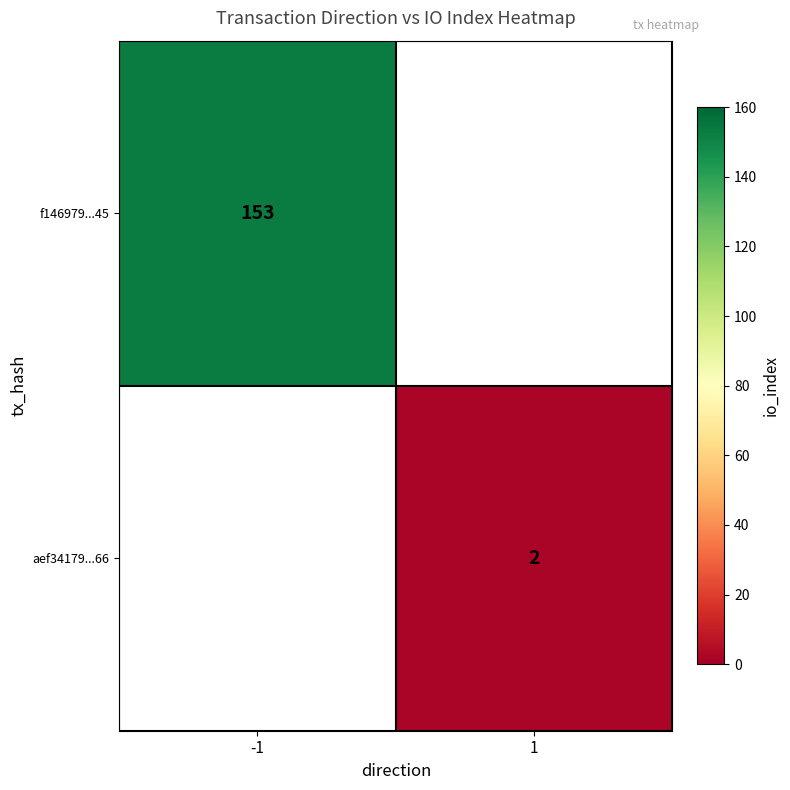

At which category does the chart reach its minimum across all series?

1